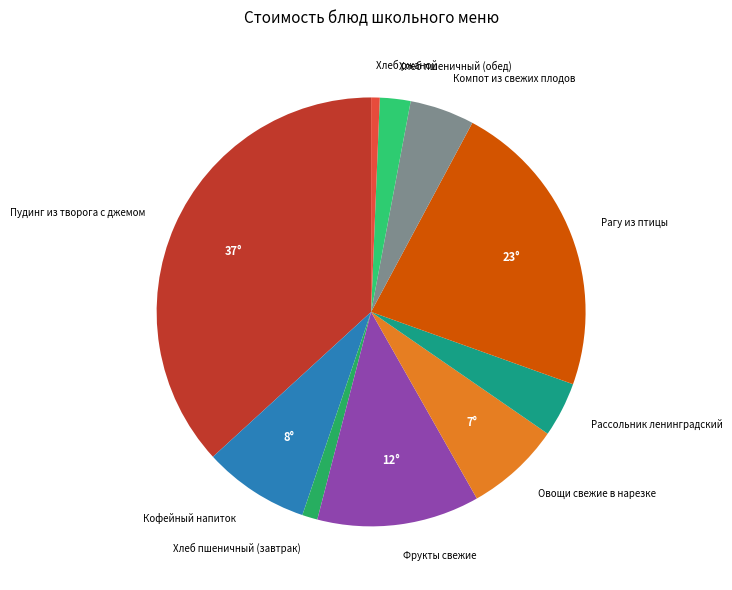

Rank the categories by value from highest to lowest.

Пудинг из творога с джемом, Рагу из птицы, Фрукты свежие, Кофейный напиток, Овощи свежие в нарезке, Компот из свежих плодов, Рассольник ленинградский, Хлеб пшеничный (обед), Хлеб пшеничный (завтрак), Хлеб ржаной